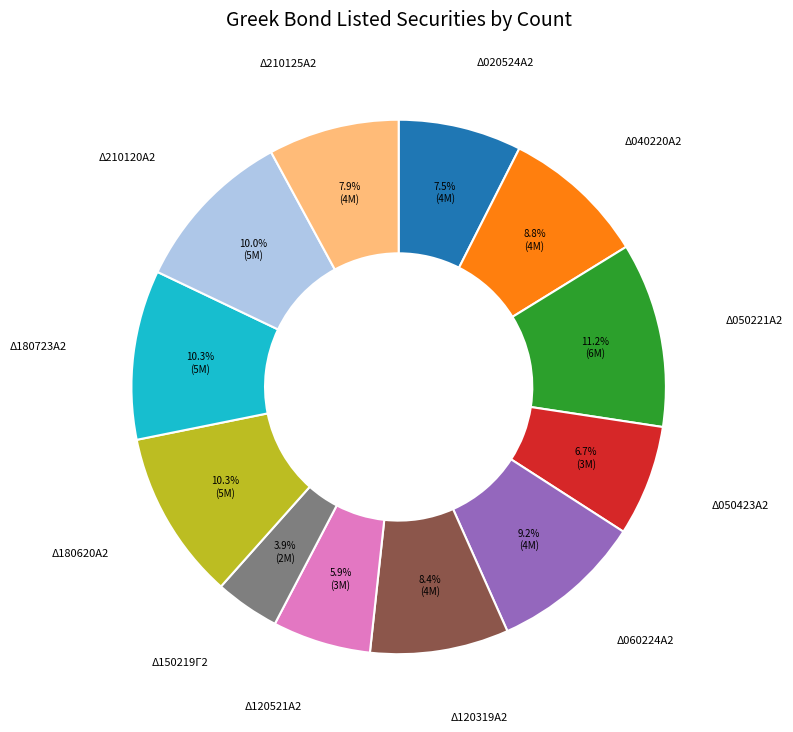

What portion of the pie excludes Δ180620Α2?

89.7%